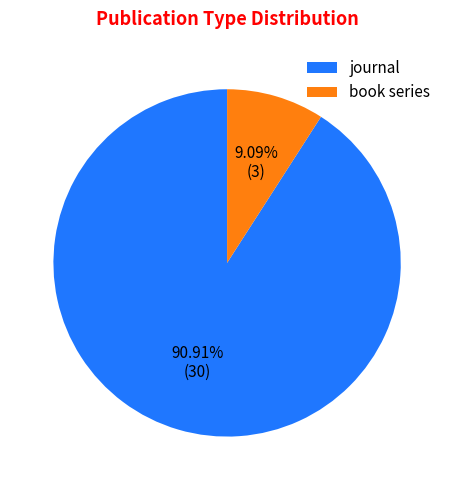

Count the number of slices in the pie.

2